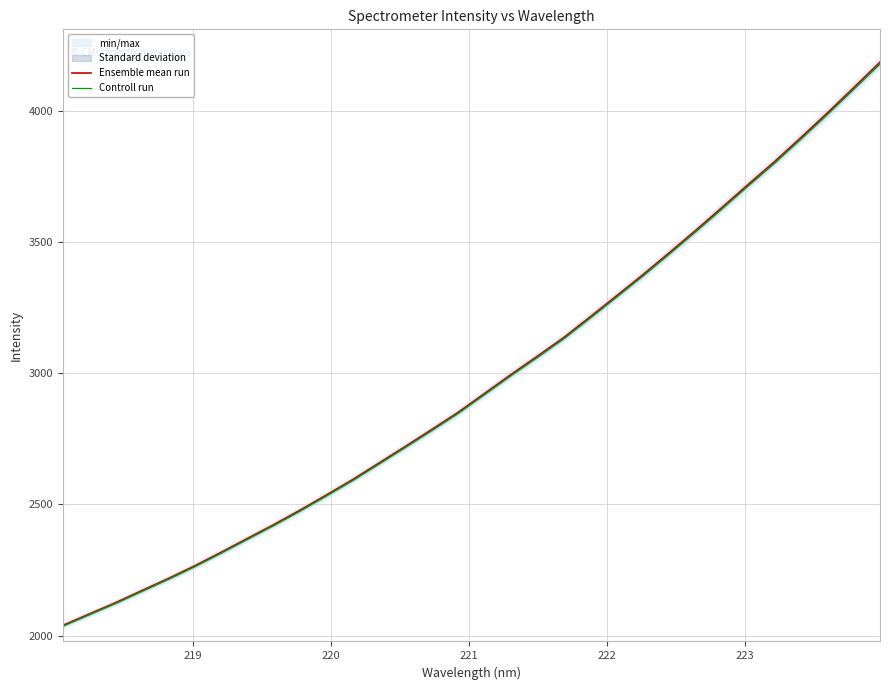

What is the difference between the maximum and second lowest values in the Controll run series?

2100.5